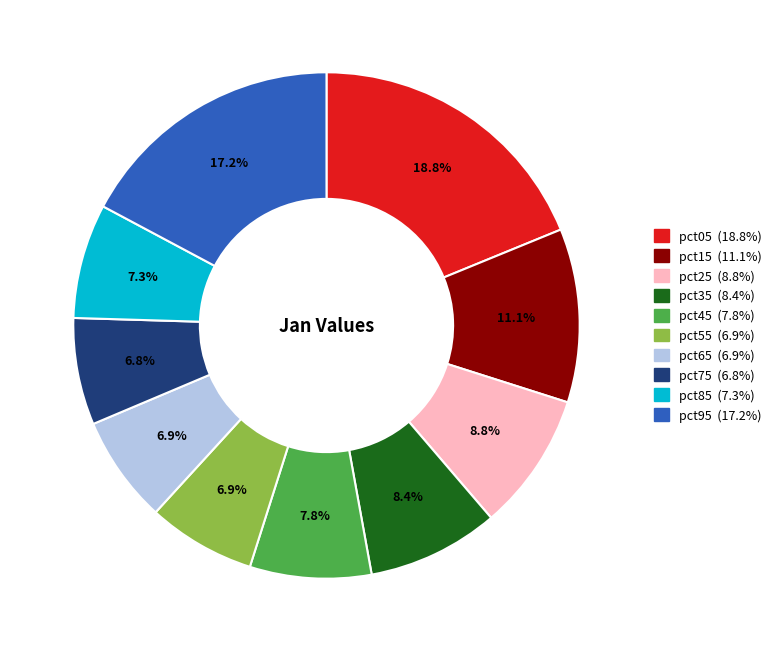

Is there any slice that represents more than half of the pie?

No